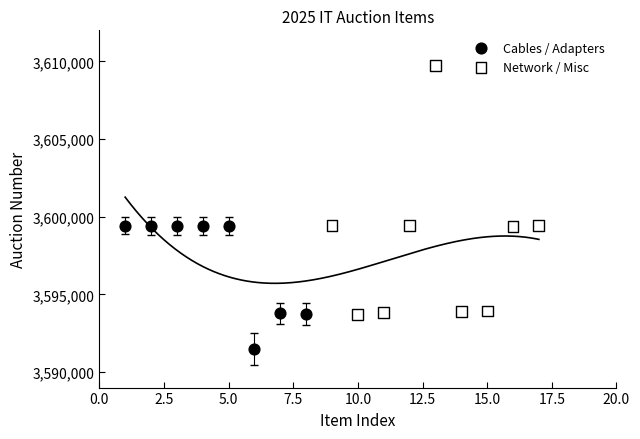

Which series has the largest Y range (max minus min)?

Network / Misc